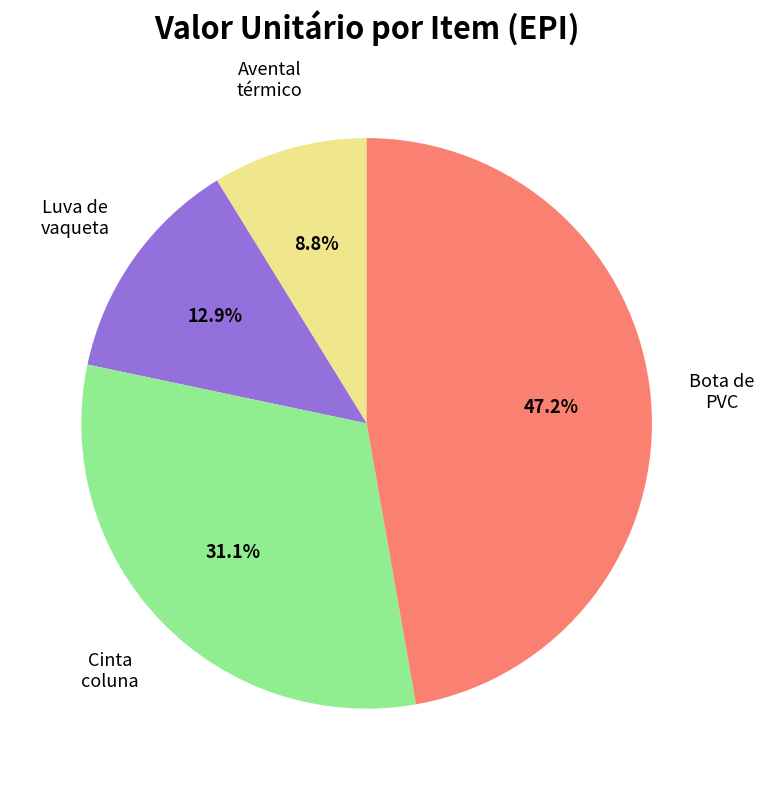

Is there any slice that represents more than half of the pie?

No